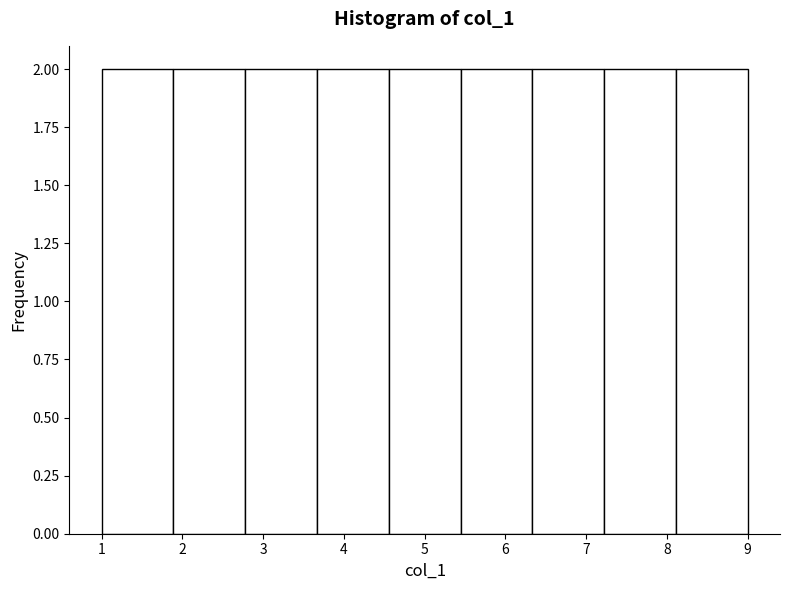

How tall is the bar that spans 7.2 to 8.1 on the x-axis? Neither the bar edges nor the heights are printed on the chart, so give them approximately, as read against the axes.

2